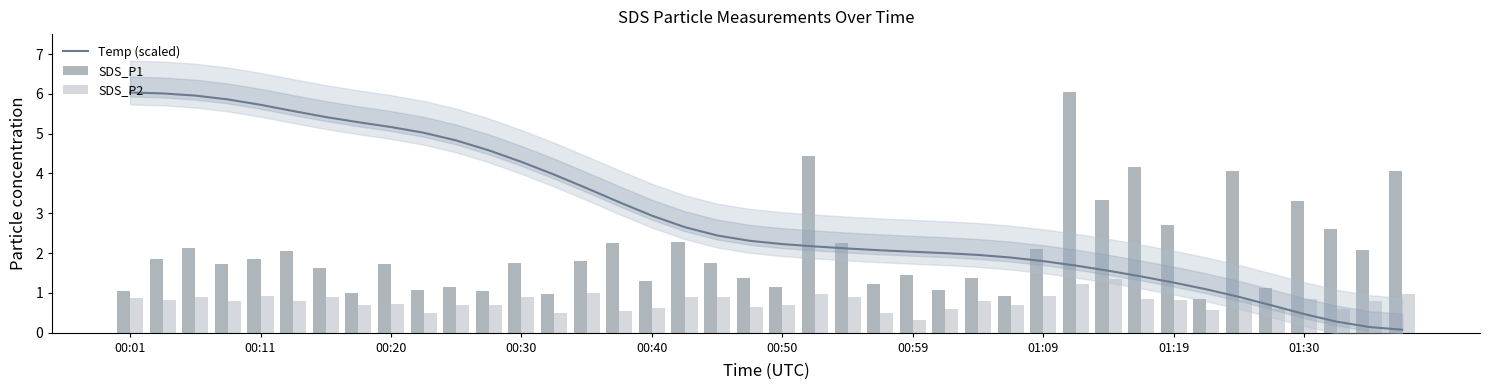

True or false: SDS_P2 has a value of 0.4 at 00:20.

False